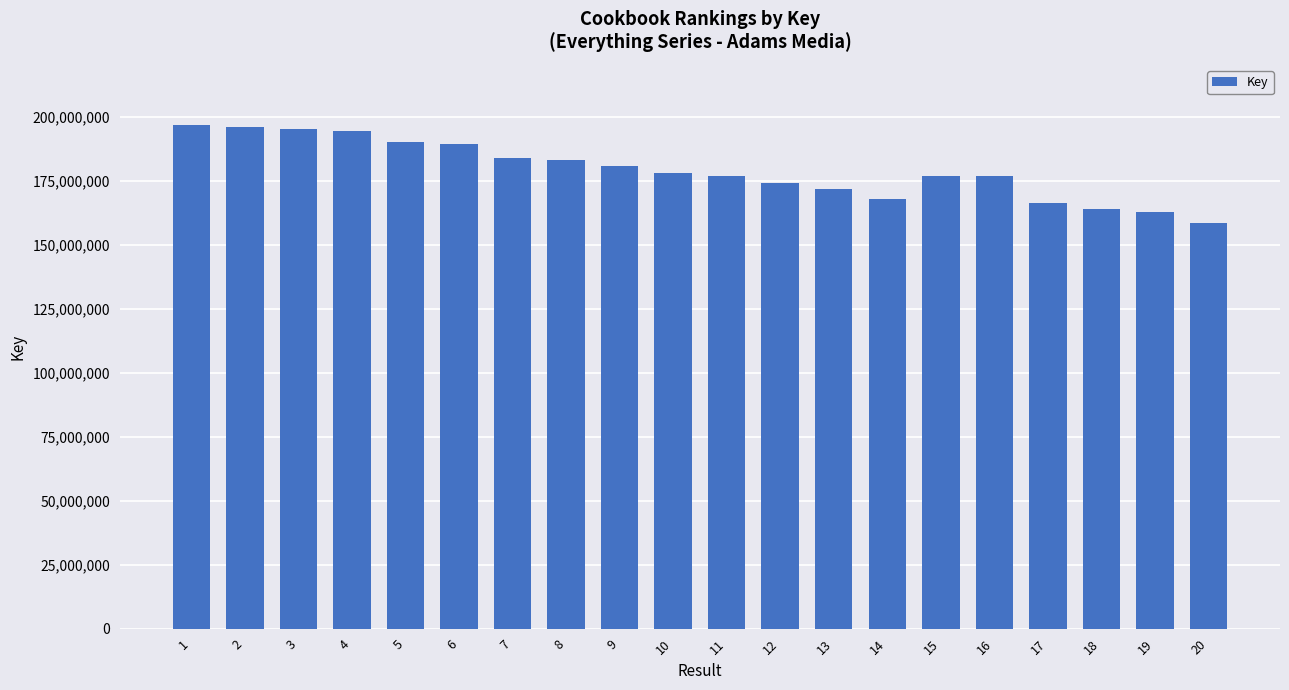

Does the chart contain any negative values?

No